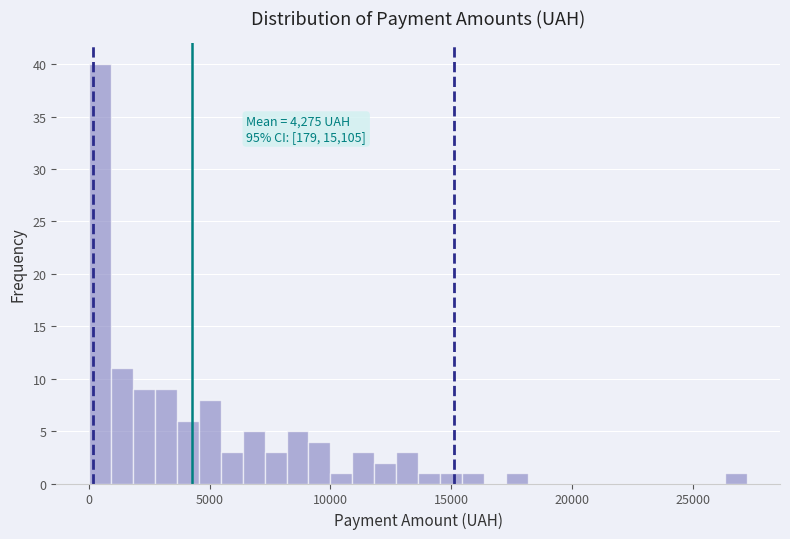

Read against the x-axis, roughly where is the centre of the tallest bar?

500